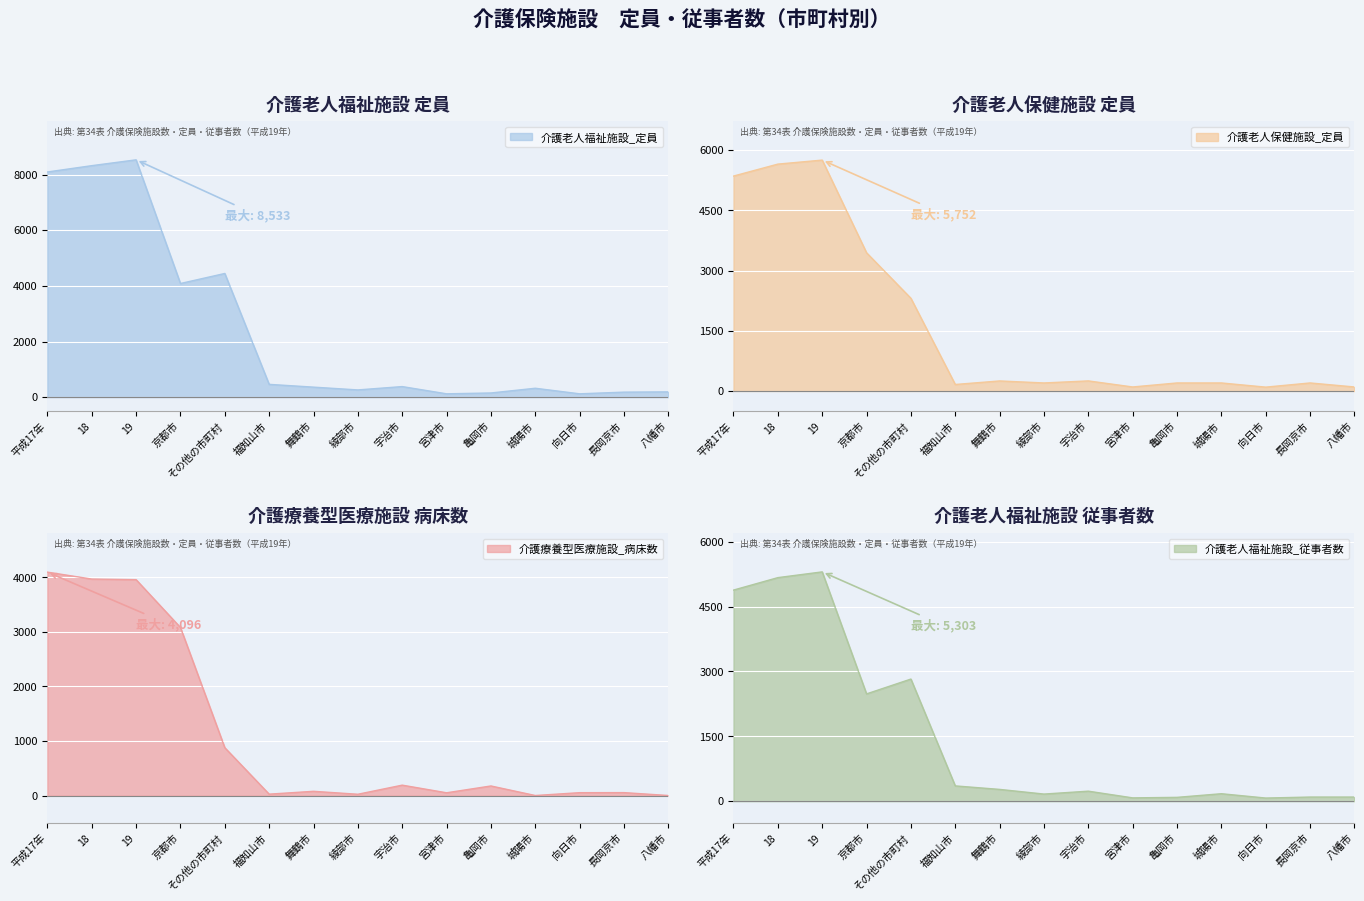

Is the value of 介護老人福祉施設_定員 at 福知山市 greater than the value of 介護療養型医療施設_病床数 at 19?

No